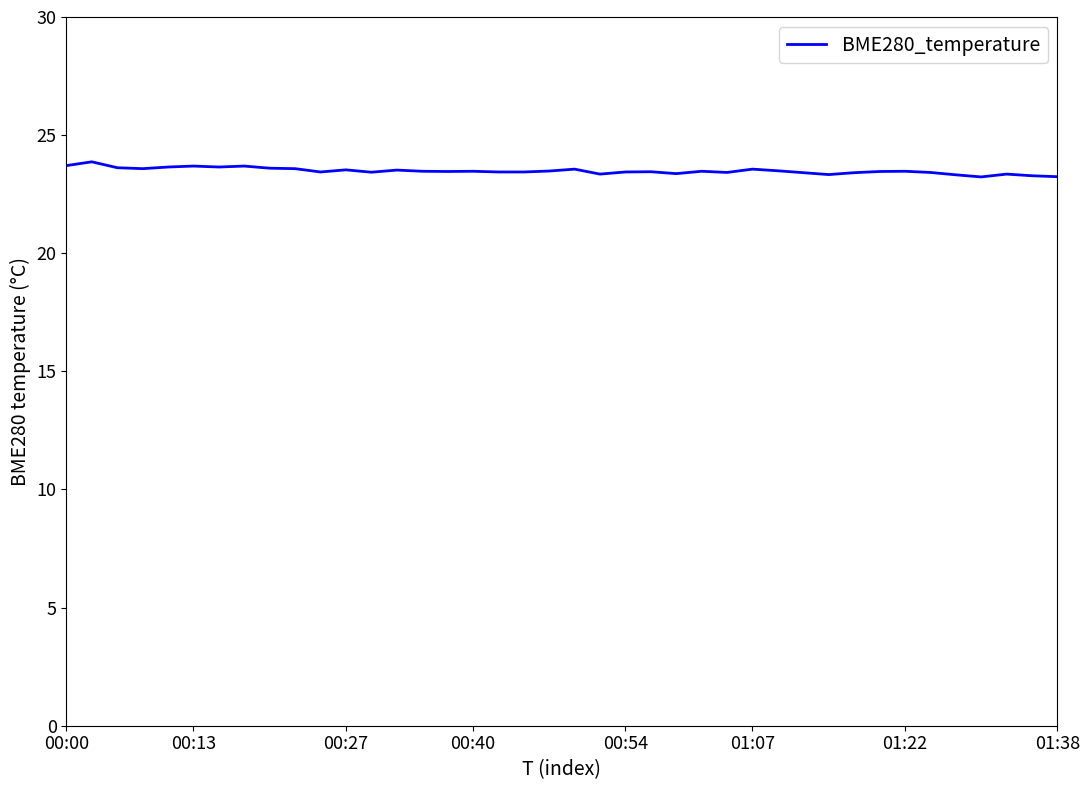

What is the minimum value shown in the chart?

23.2